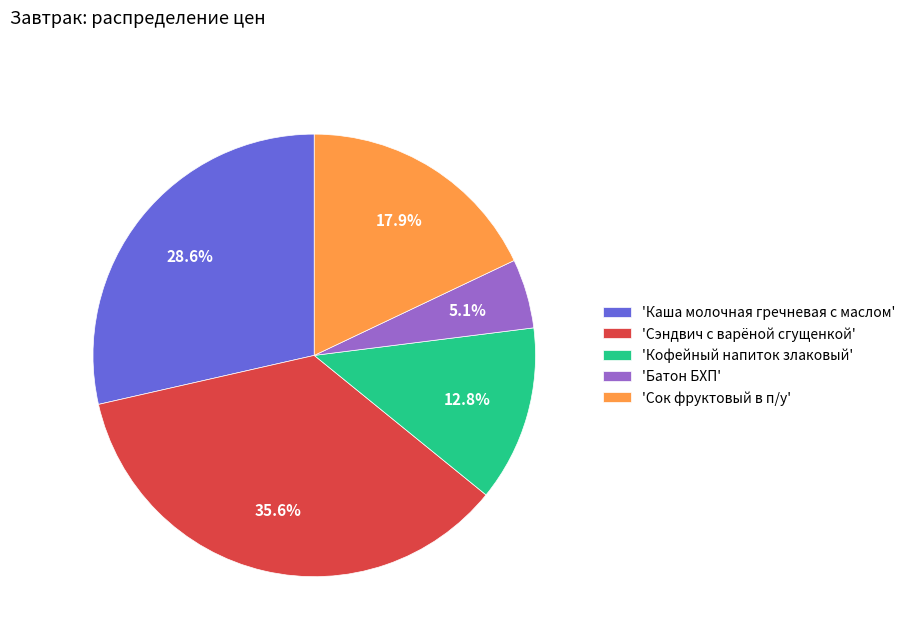

Is there any slice that represents more than half of the pie?

No